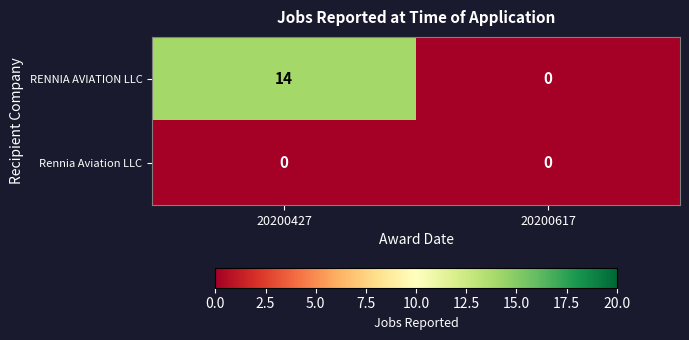

Rank the series by their maximum value, from highest to lowest.

RENNIA AVIATION LLC, Rennia Aviation LLC